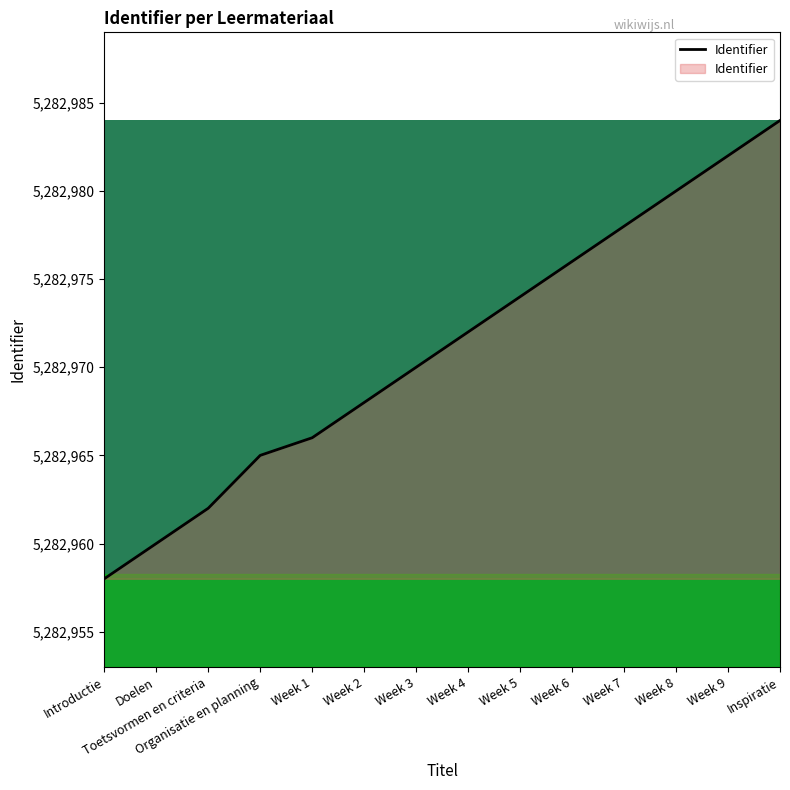

What is the difference between the values at Week 5 and Week 2?

6